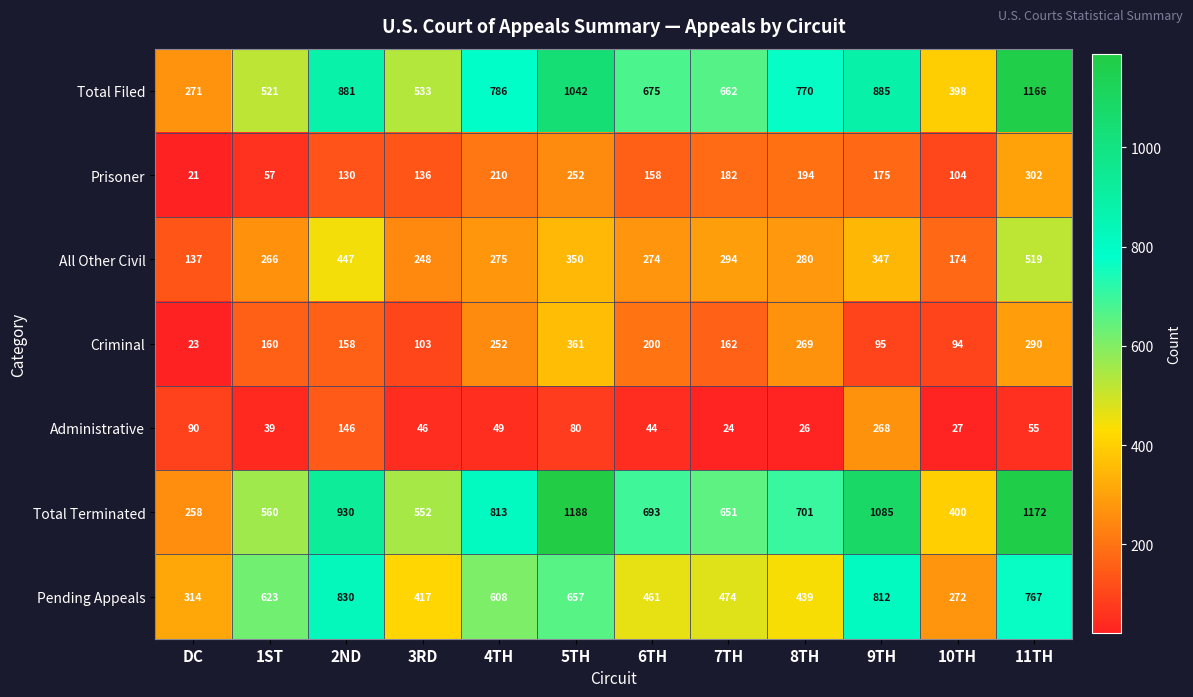

The value of Pending Appeals at 8TH is 439. True or false?

True